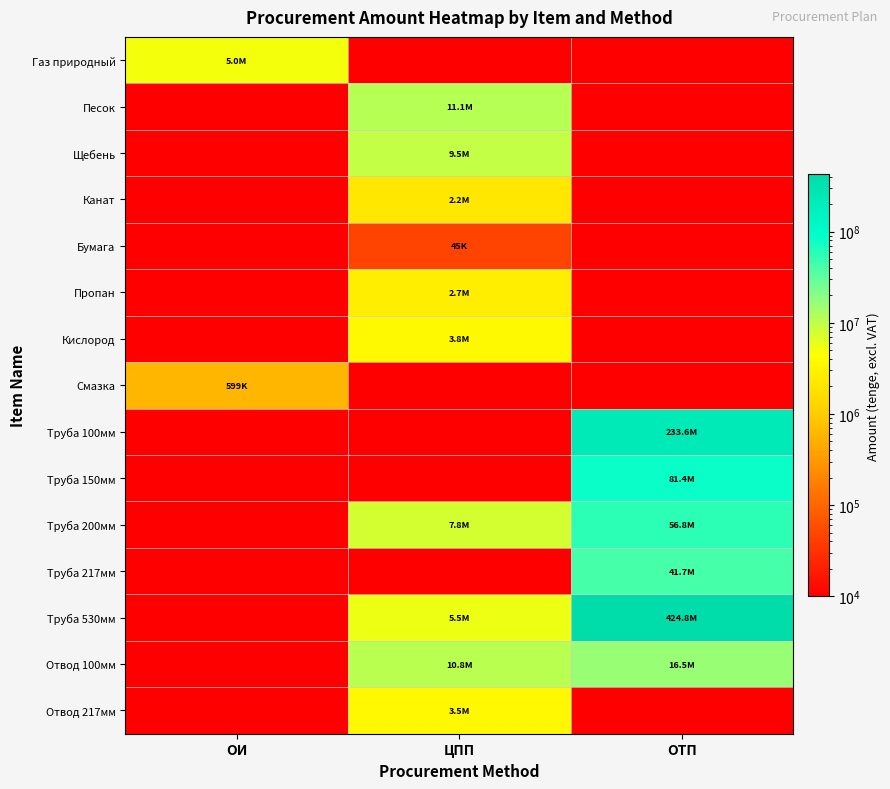

What is the total value across all series at ОТП?

854804331.0